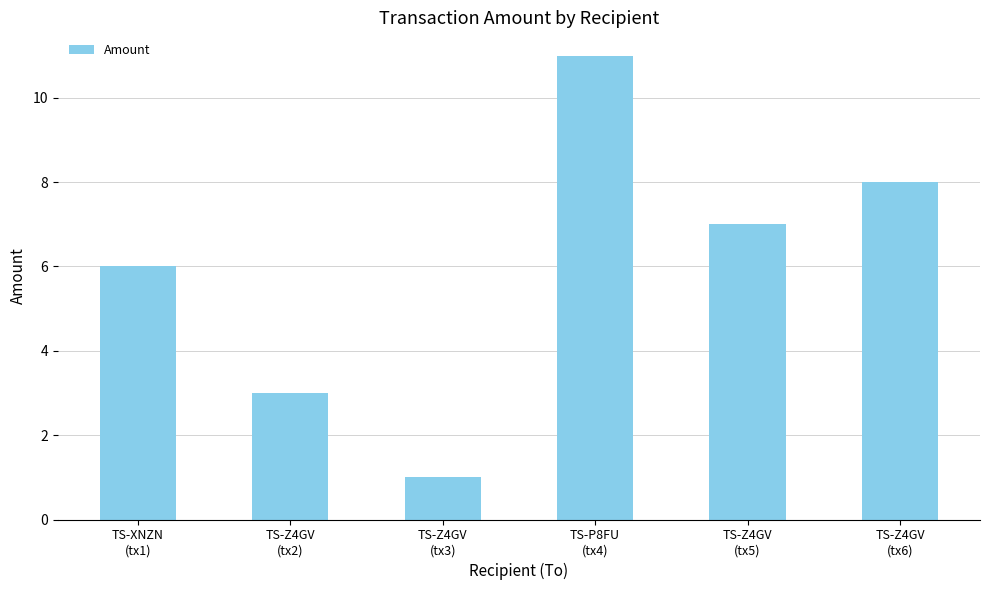

What is the sum of all values?

36